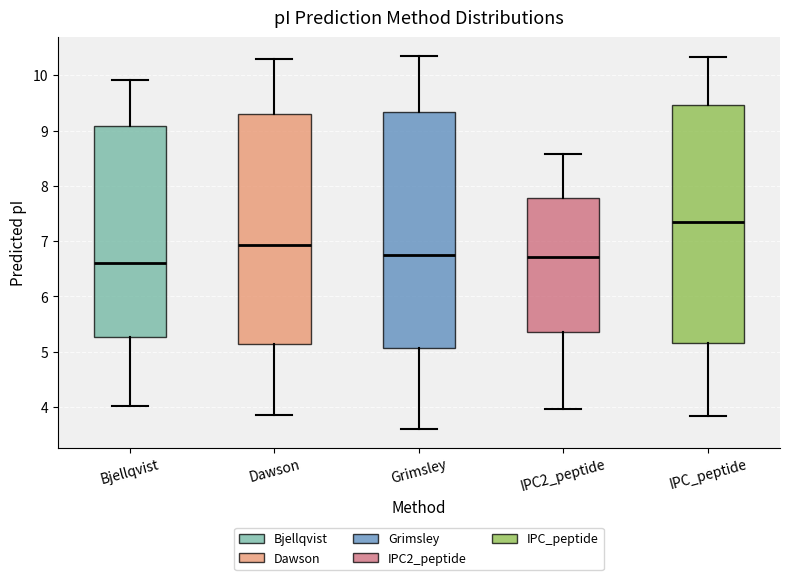

Reading left to right, read every box against the y-axis: the position of its median line, the range the box covers, and the ends of its whiskers. The values are not printed on the chart, so give them approximately, as read against the axis.

Bjellqvist: median 6.6, box 5.3 to 9.1, whiskers 4.0 to 9.9
Dawson: median 6.9, box 5.1 to 9.3, whiskers 3.9 to 10.3
Grimsley: median 6.8, box 5.1 to 9.3, whiskers 3.6 to 10.4
IPC2_peptide: median 6.7, box 5.4 to 7.8, whiskers 4.0 to 8.6
IPC_peptide: median 7.4, box 5.2 to 9.5, whiskers 3.8 to 10.3